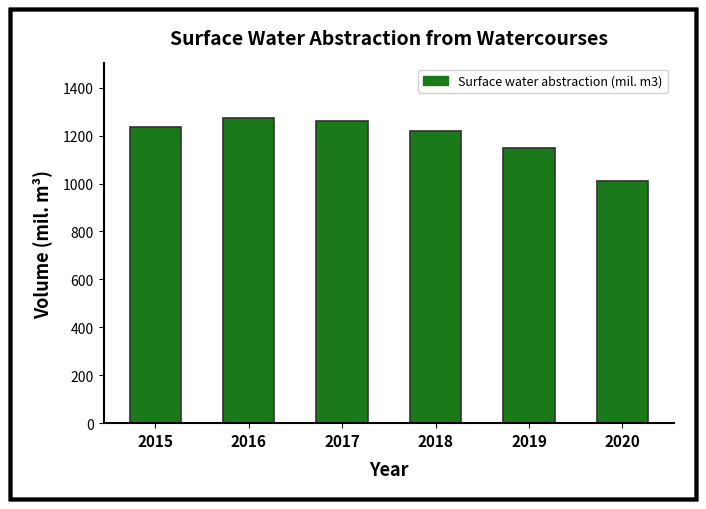

How many distinct data groups are displayed?

1